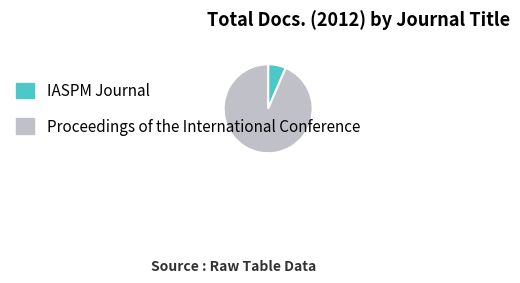

Between Proceedings of the International Conference and IASPM Journal, which is larger?

Proceedings of the International Conference